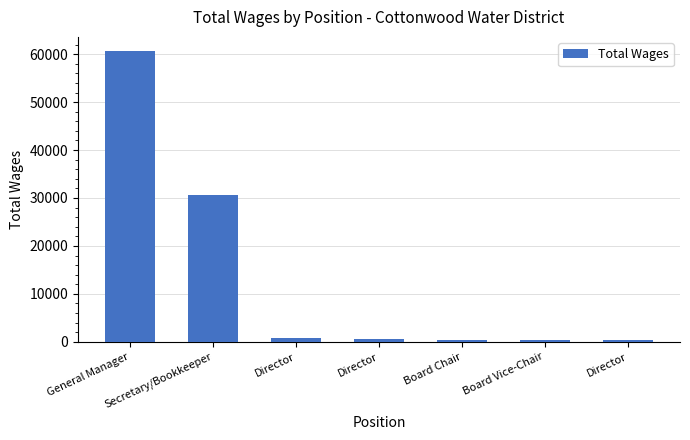

Reading left to right, transcribe all the data shown in this chart.

General Manager=60579	Secretary/Bookkeeper=30552	Director=865	Director=527	Board Chair=420	Board Vice-Chair=340	Director=335